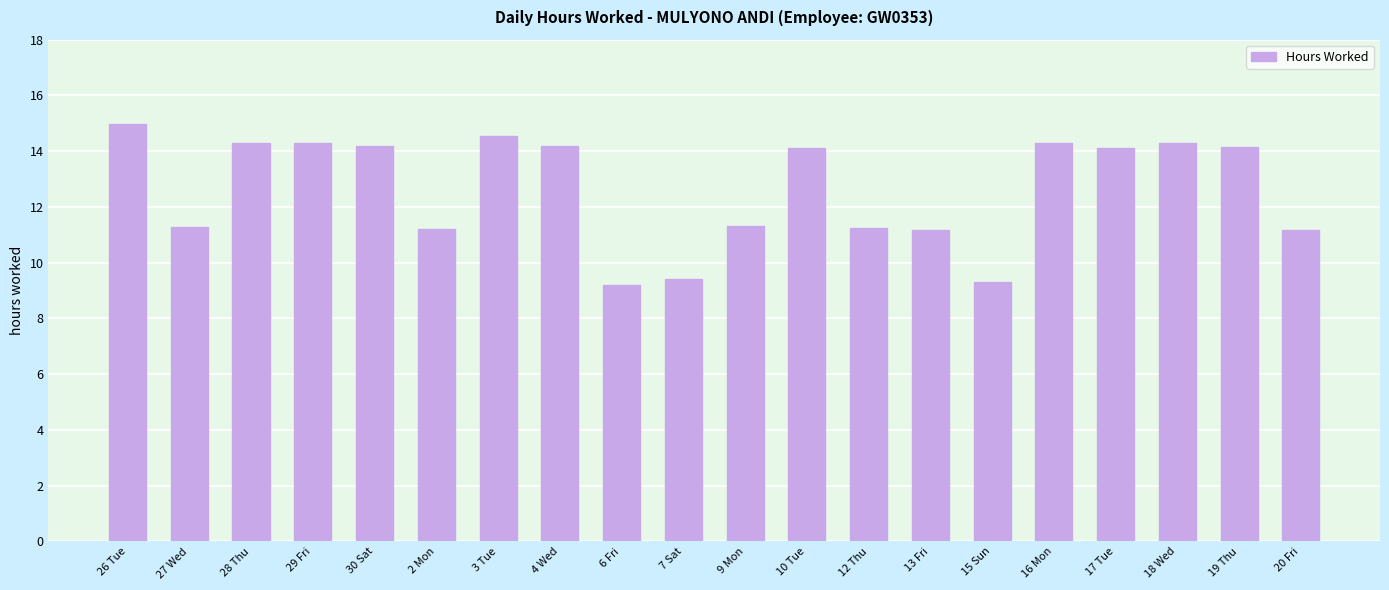

Which category has the highest value across all series?

26 Tue